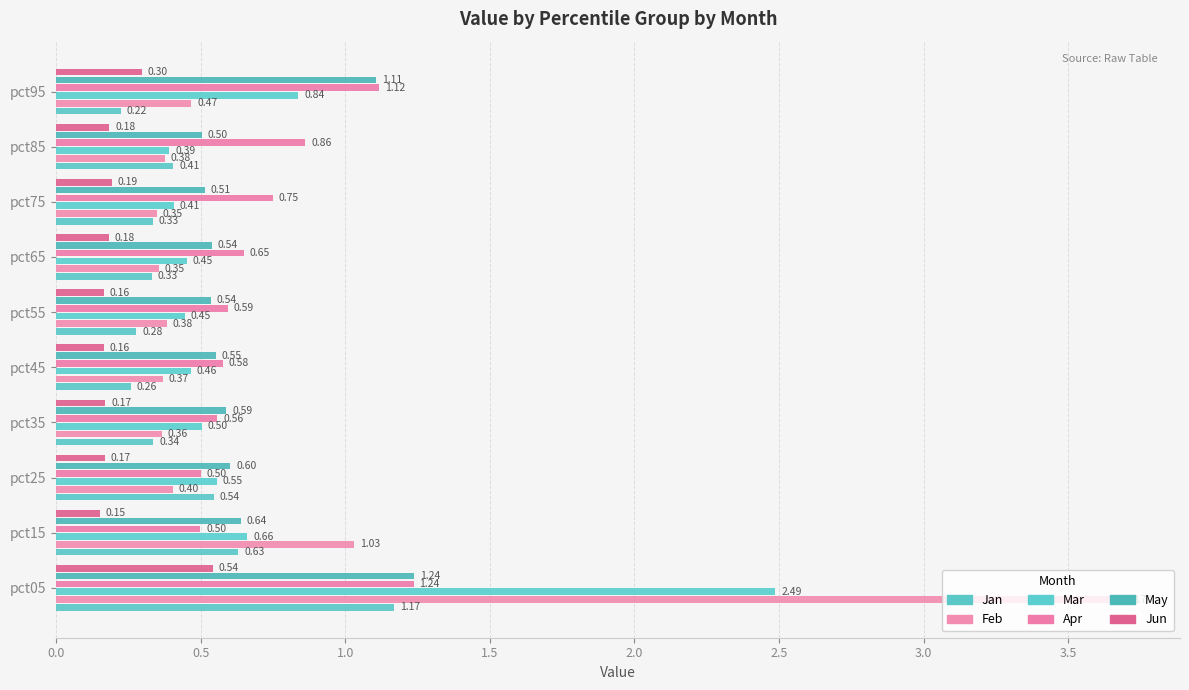

What is the sum of all Apr values?

7.3